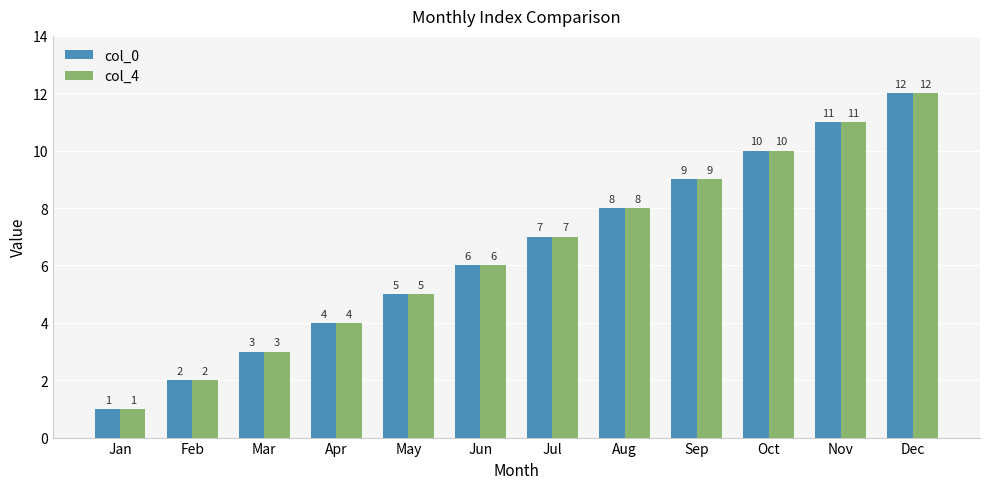

How many groups of bars are there?

12